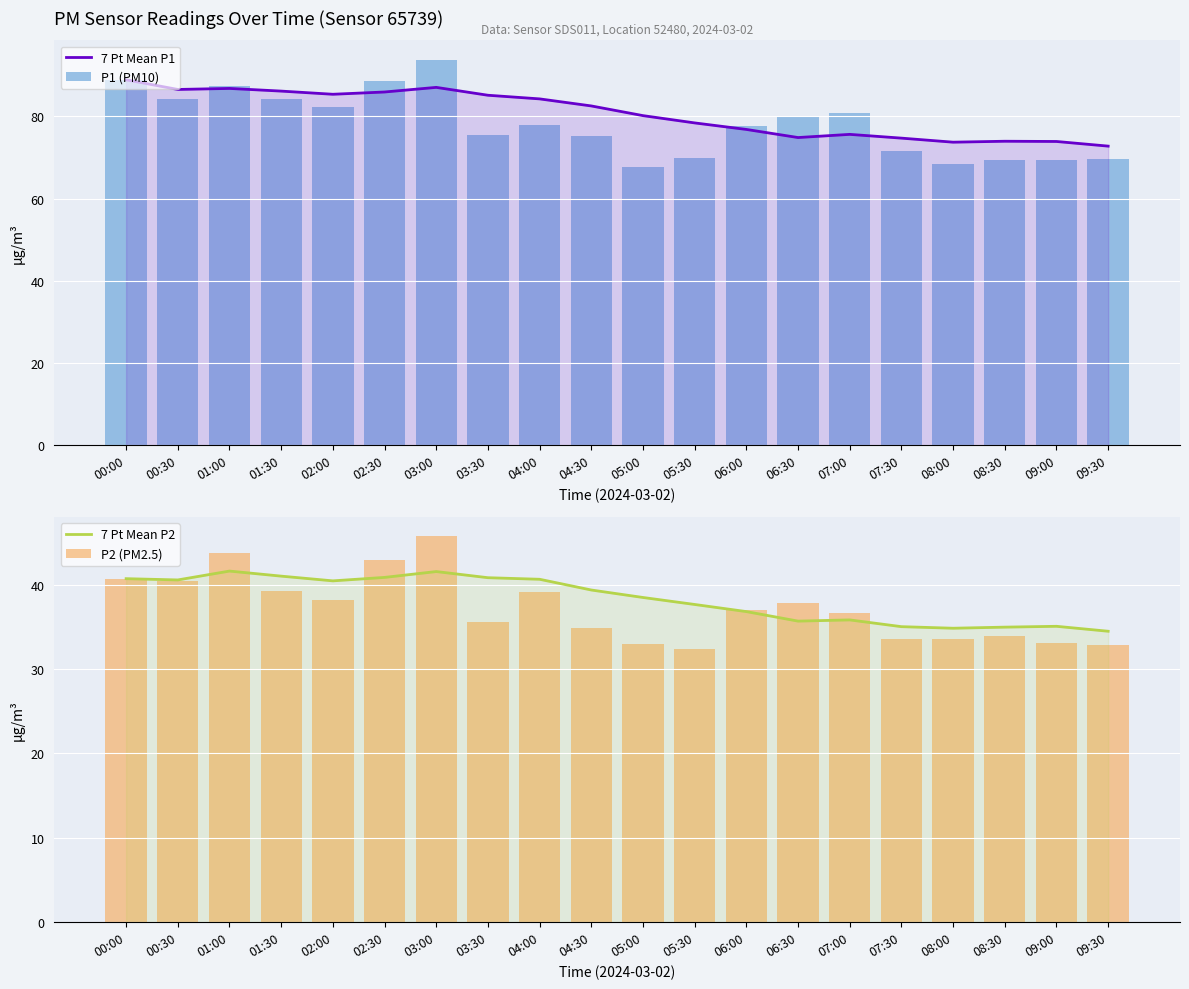

What is the sum of the P1 (PM10) values at 06:30 and 02:30?

168.7